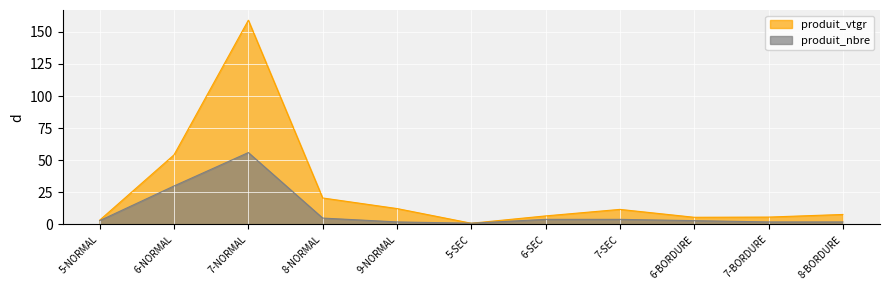

What are all the series names shown in the legend?

produit_vtgr, produit_nbre